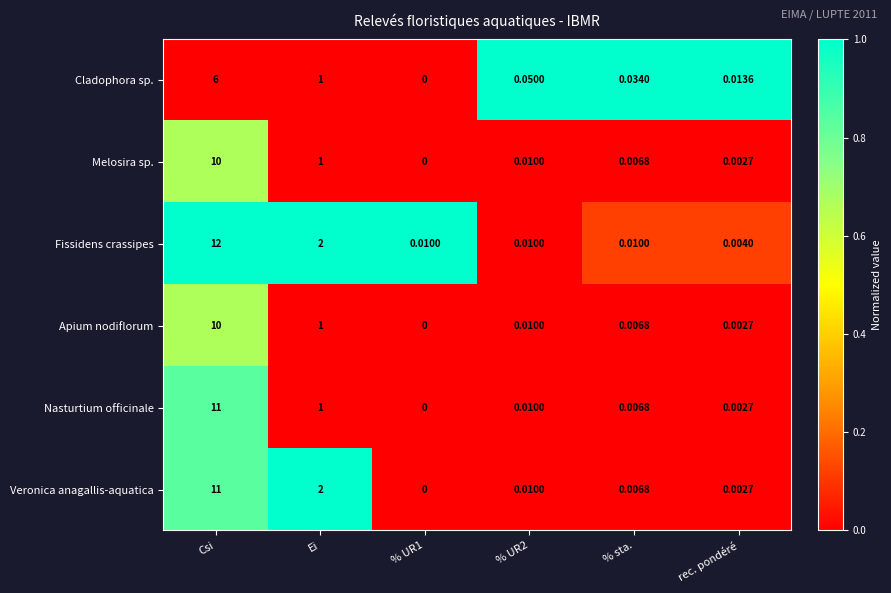

Is the value of Melosira sp. at Csi greater than the value of Fissidens crassipes at Csi?

No